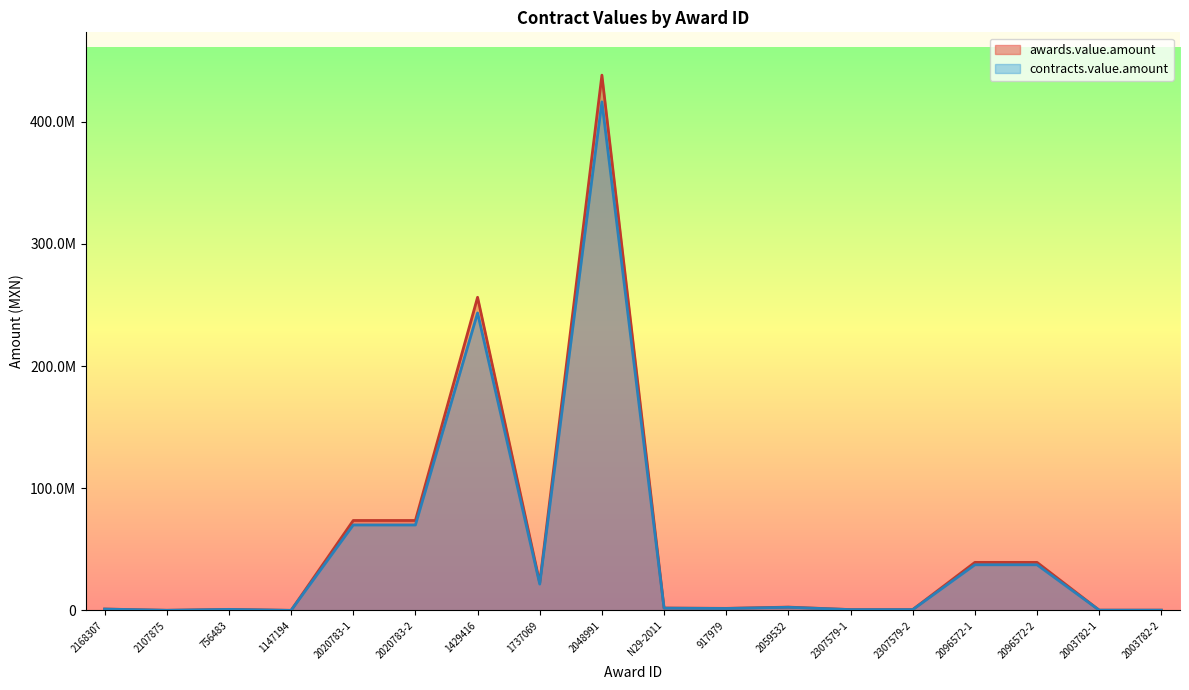

True or false: contracts.value.amount has more than 0 points higher than both neighbors.

True